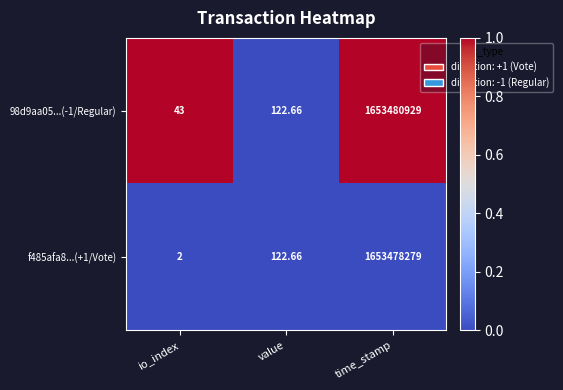

How many categories are shown in the chart?

3